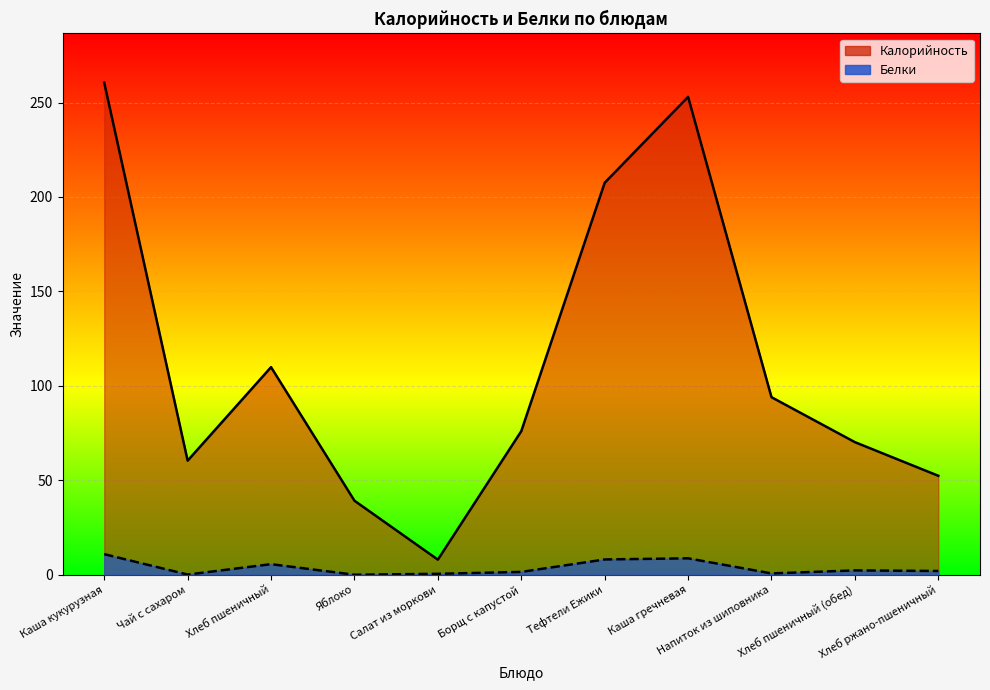

Reading left to right, transcribe all the data shown in this chart.

Калорийность: 260.5	60.4	109.9	39.2	8.0	76.0	207.5	253.0	94.0	70.2	52.4
Белки: 10.9	0.1	5.6	0.0	0.5	1.5	8.1	8.7	0.7	2.3	2.0